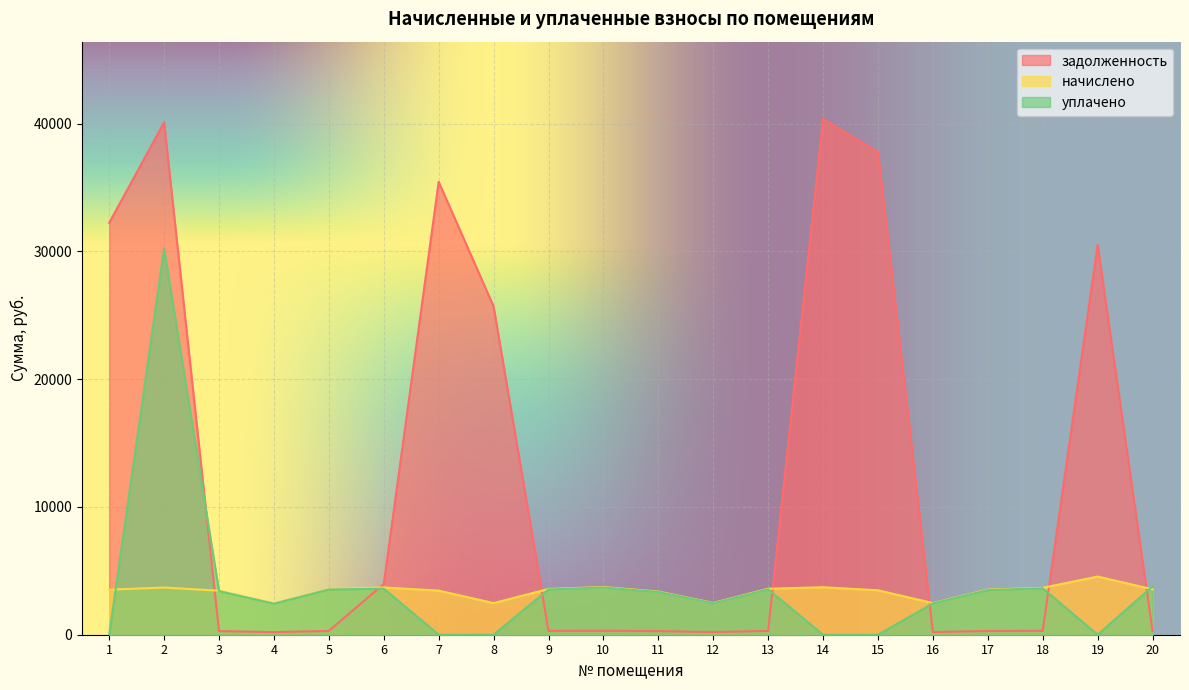

At which label does задолженность first exceed 305?

1